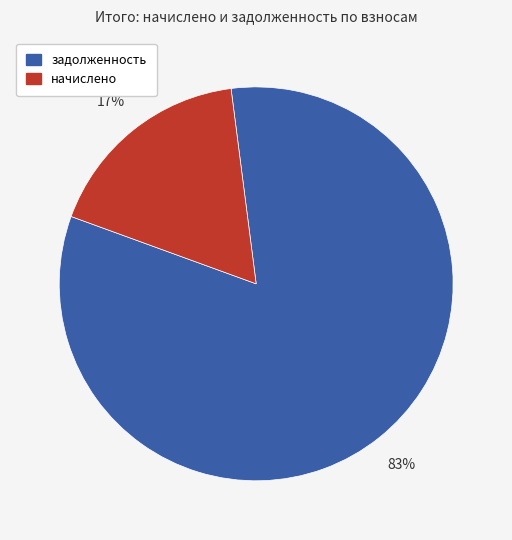

Combined, do задолженность and начислено account for over 50%?

Yes